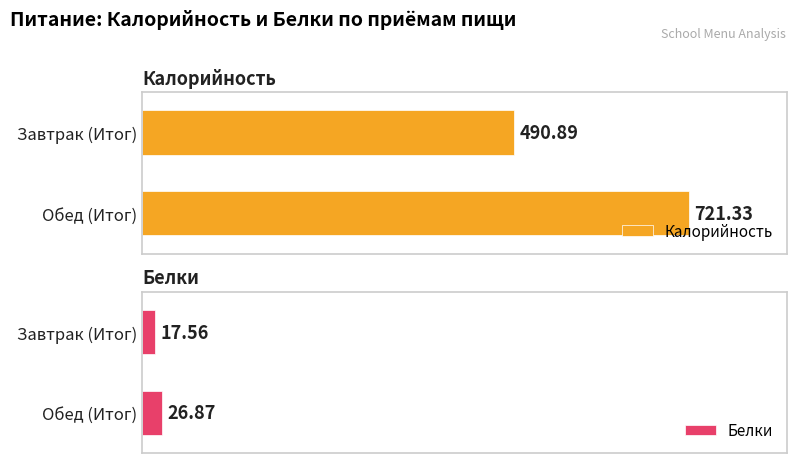

How many bars are there in each group?

2